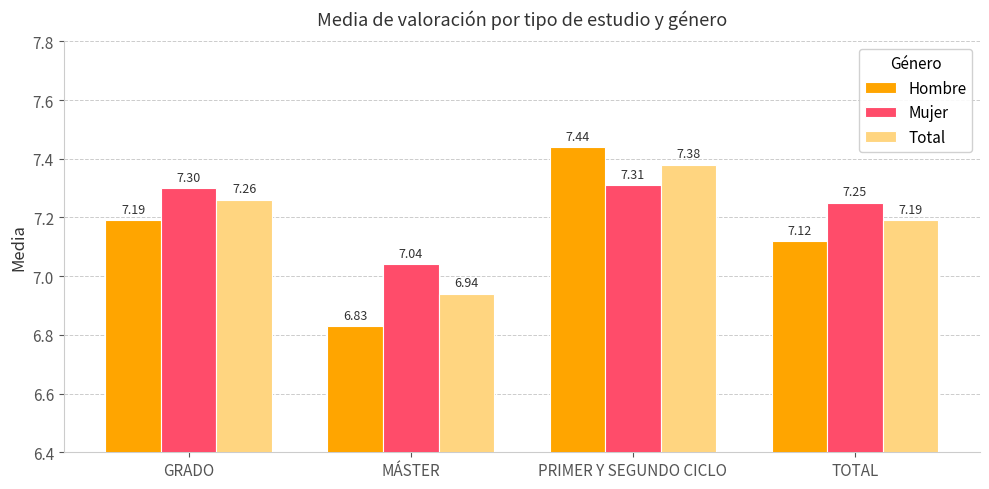

How many bars are there in total?

12